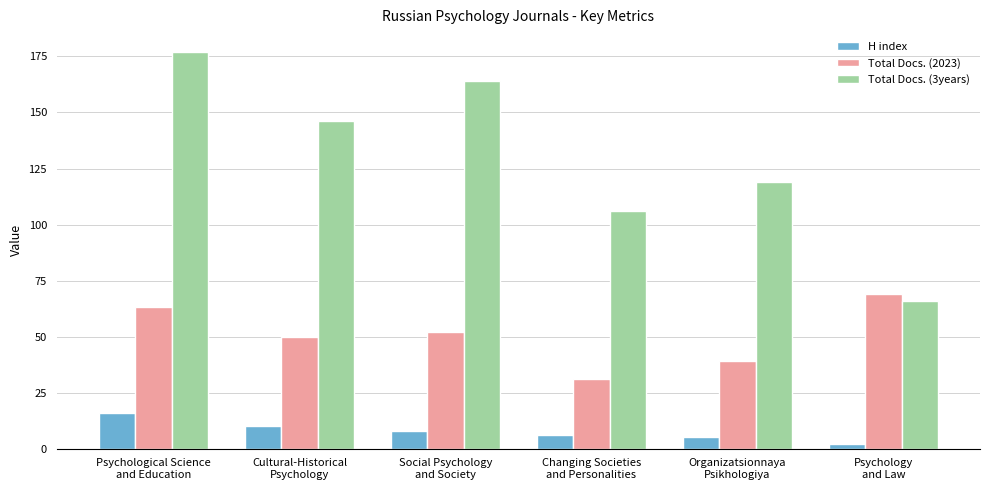

At how many categories does at least one series exceed 173?

1